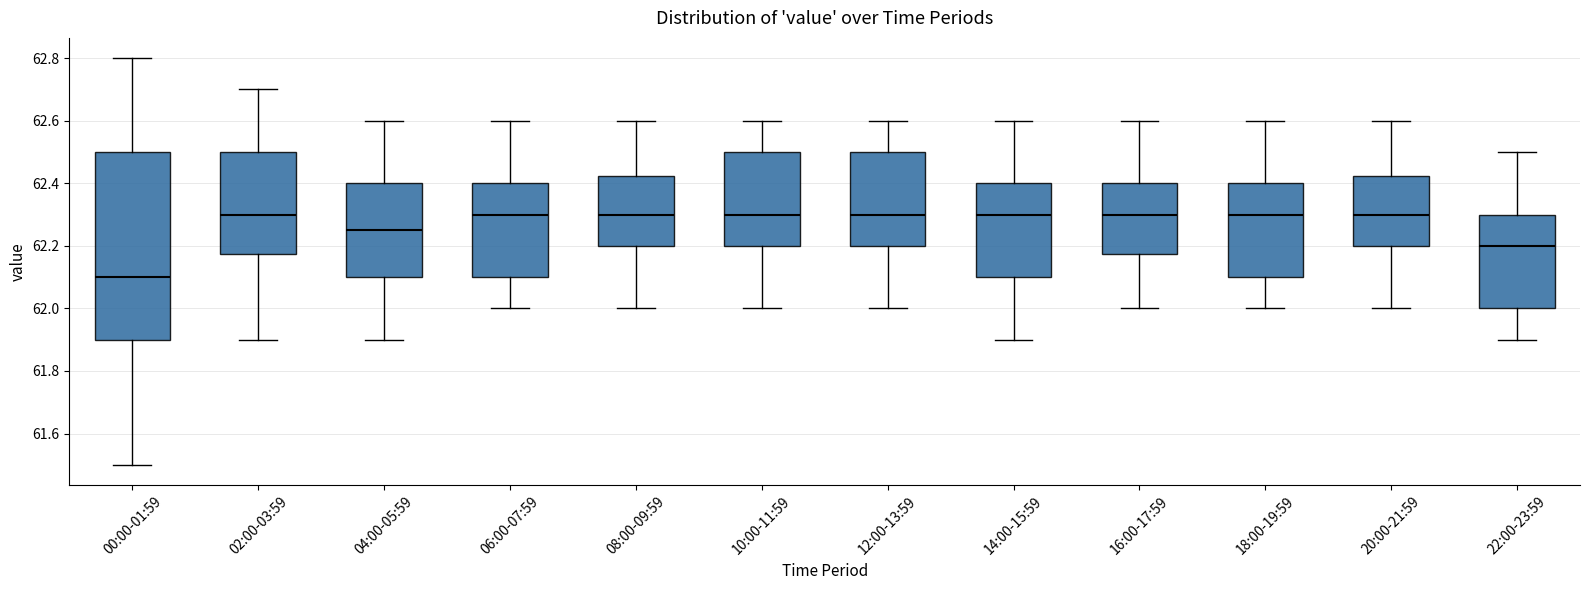

Where is the lower edge of the box for 08:00-09:59 on the y-axis? The values are not printed on the chart, so give them approximately, as read against the axis.

62.20